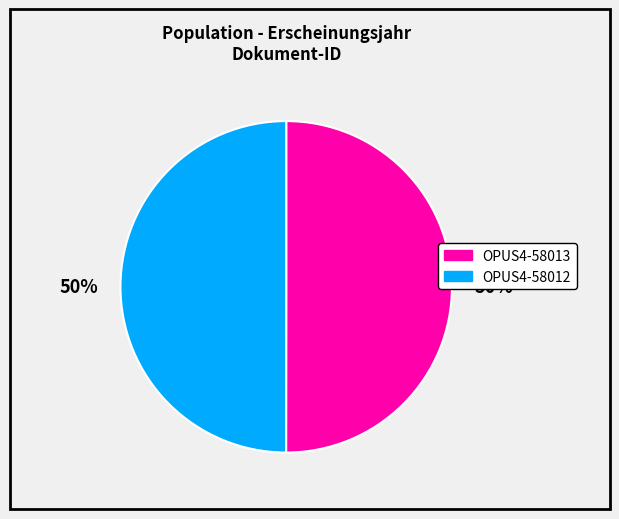

What percentage is the OPUS4-58012 slice, to the nearest percent?

50%